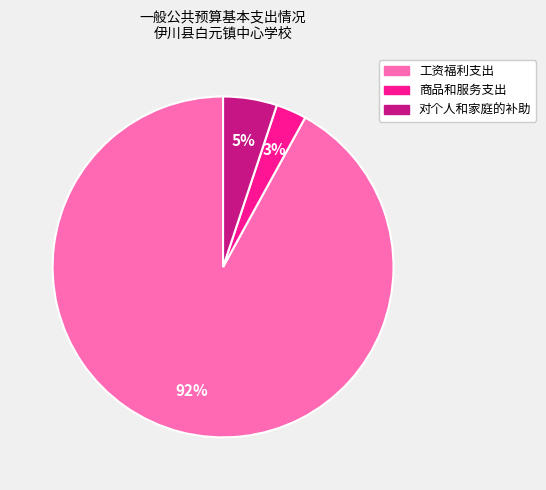

What percentage is the 对个人和家庭的补助 slice, to the nearest percent?

5%